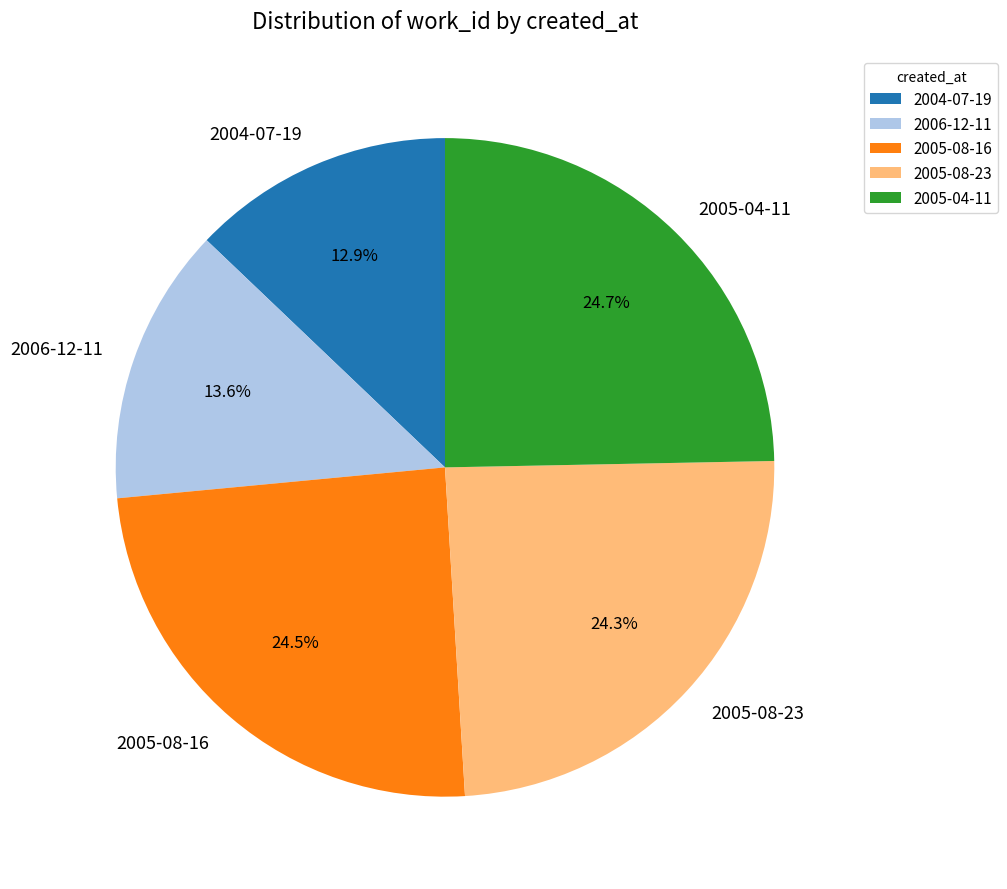

Is the sum of 2004-07-19 and 2005-08-23 greater than half?

No